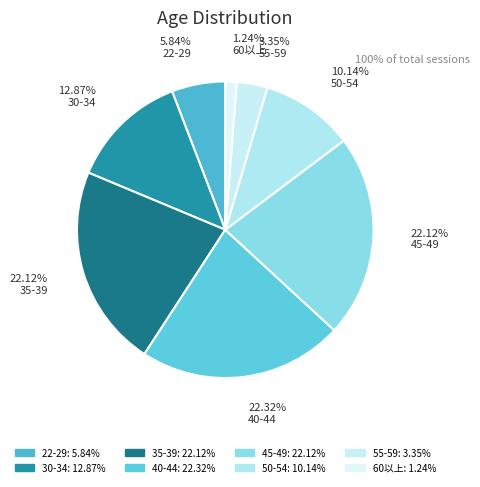

Count the number of slices in the pie.

8